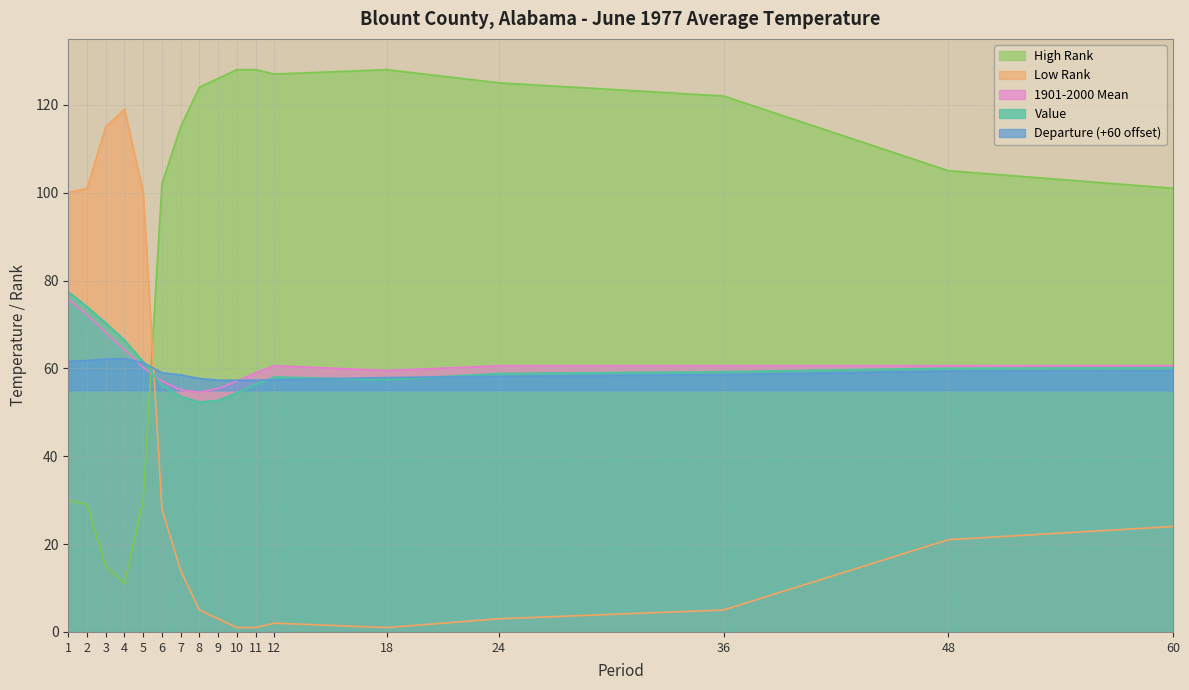

True or false: 1901-2000 Mean and Value intersect in this chart.

True